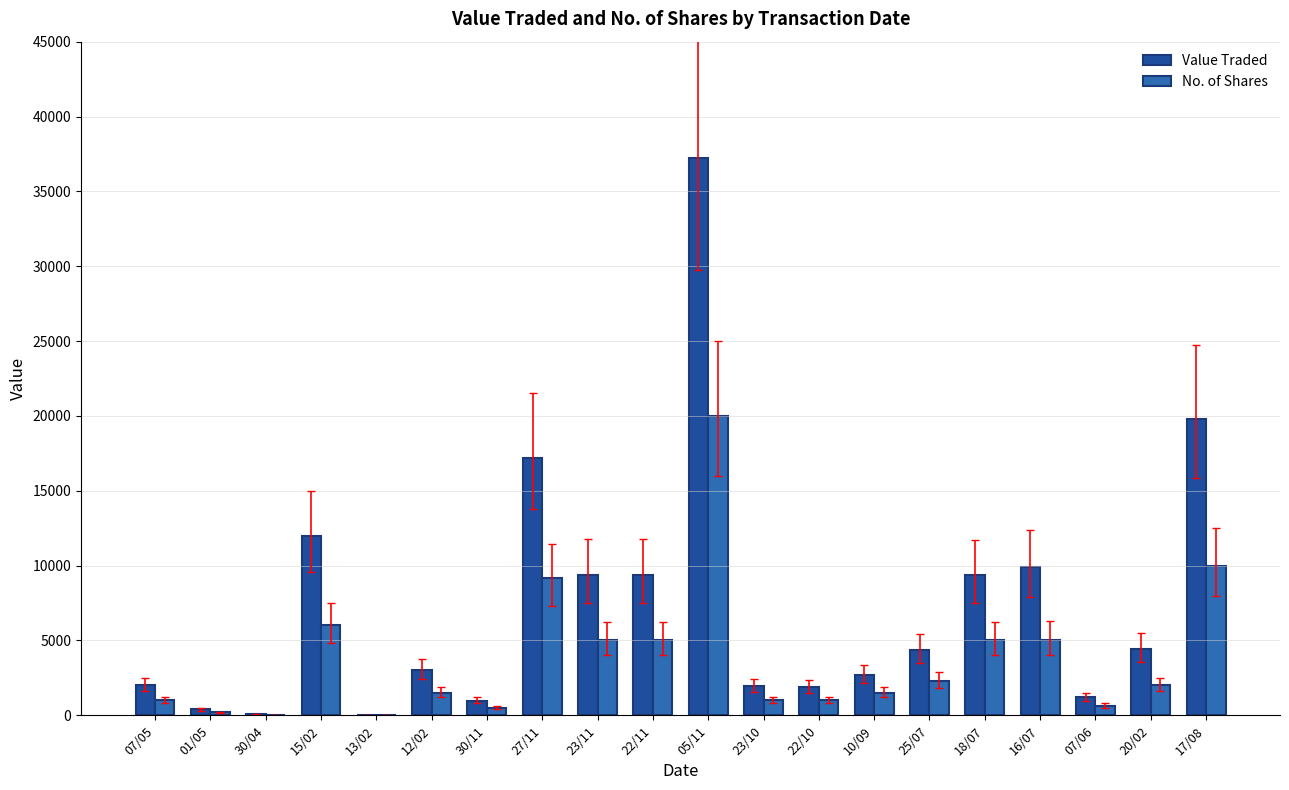

What is the sum of all No. of Shares values?

76895